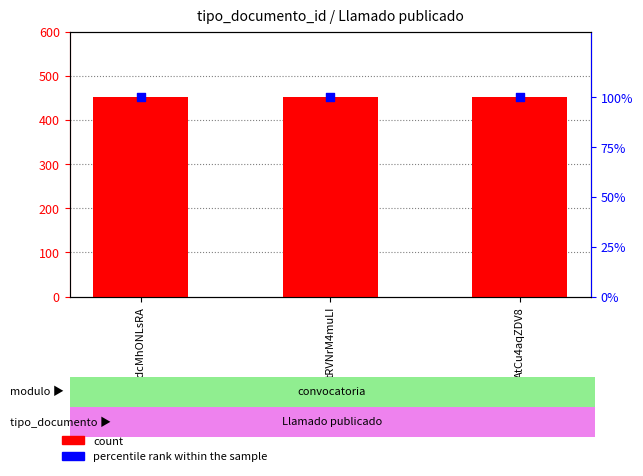

Which series contains the lowest Y value?

percentile rank within the sample